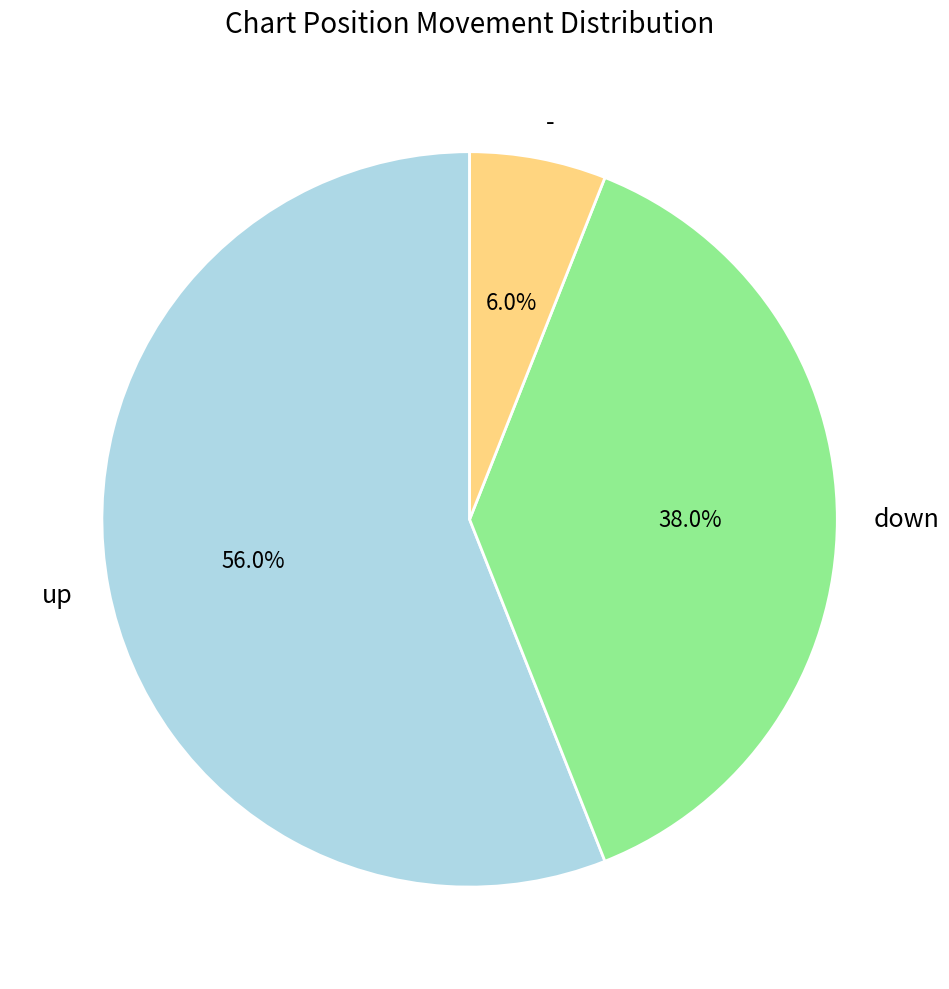

What percentage do up and - together represent?

62.0%